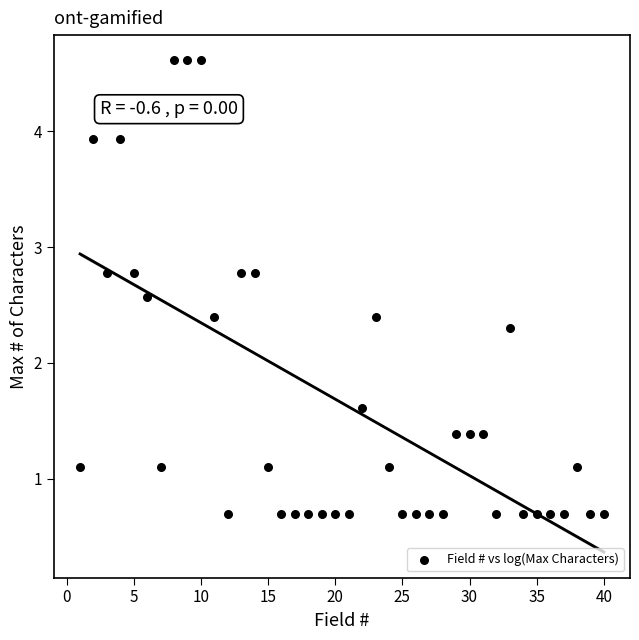

What is the range of X values (max minus min)?

39.0